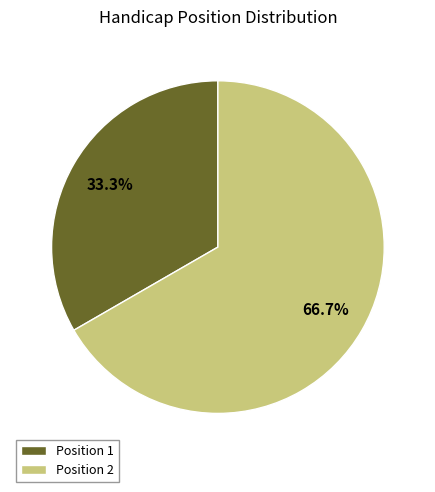

What is the majority slice?

Position 2